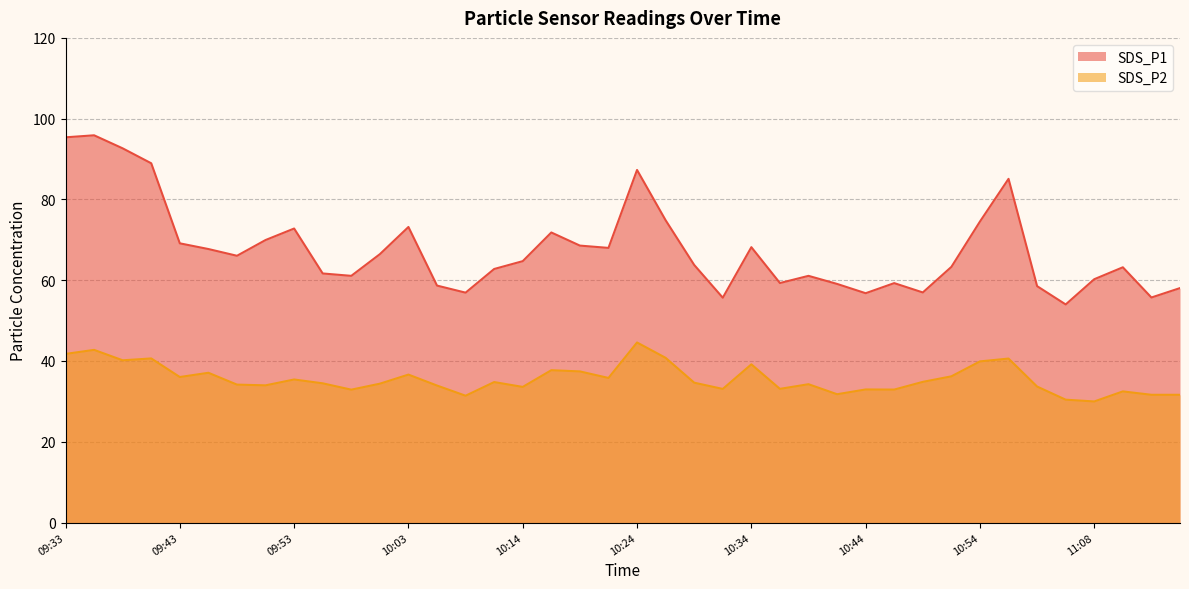

What is the sum of all SDS_P2 values?

1423.5